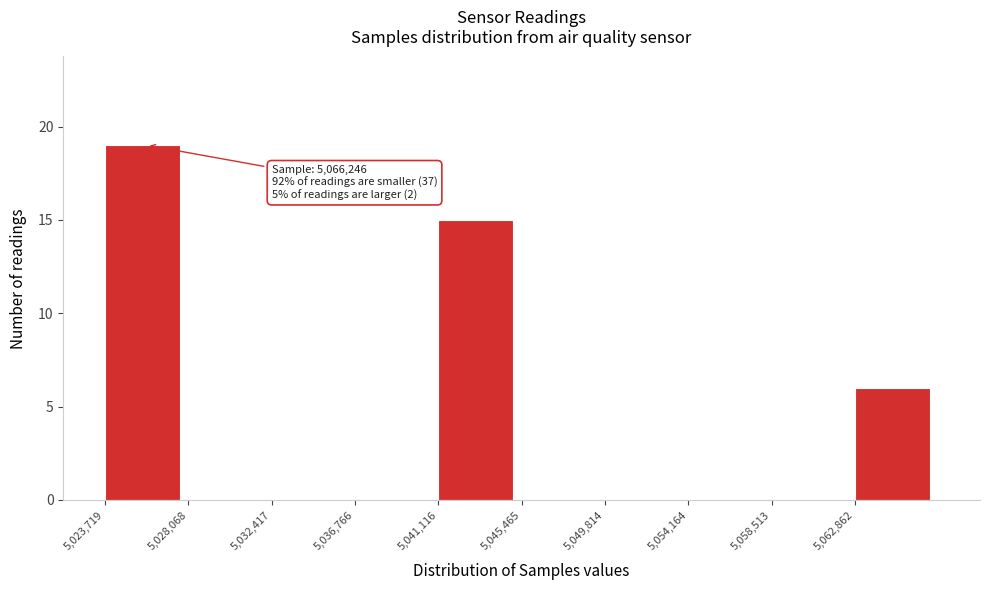

Over which range of the x-axis is the bar tallest?

5023500 to 5028000